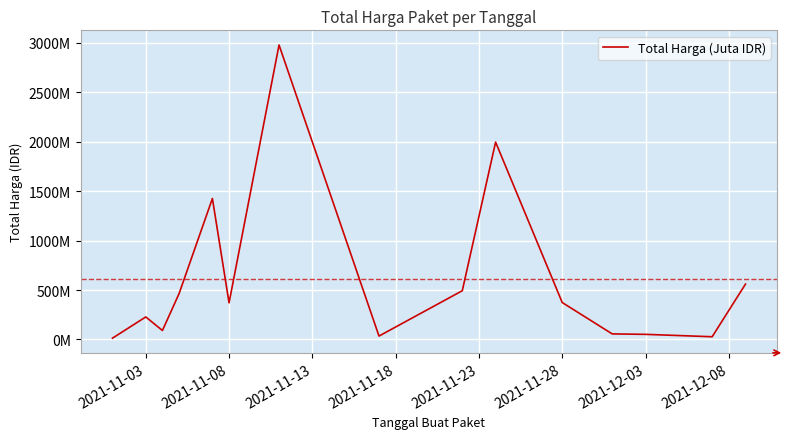

Does the chart display data point markers on the line(s)?

No